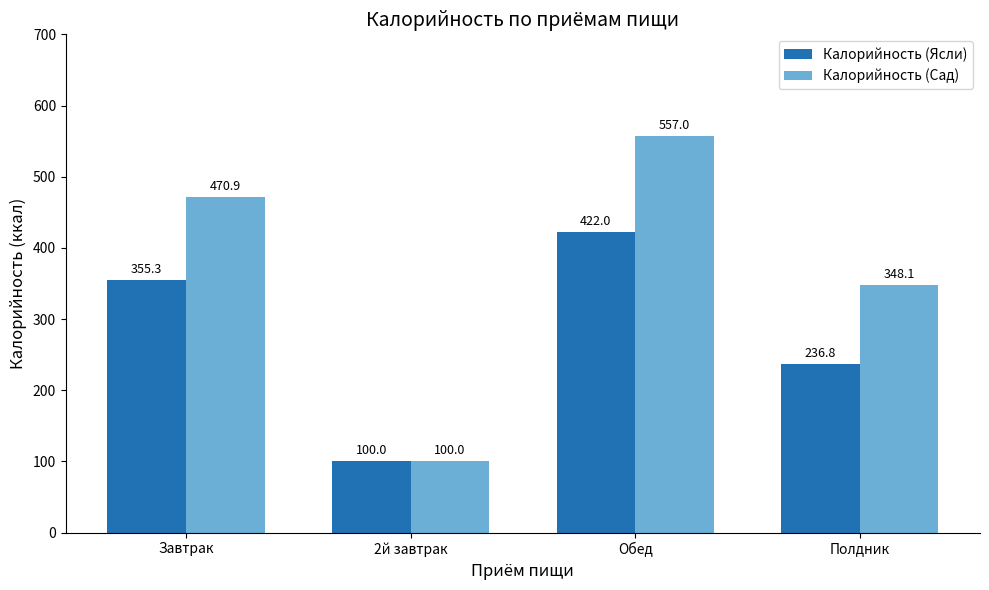

What is the maximum value shown in the chart?

557.0